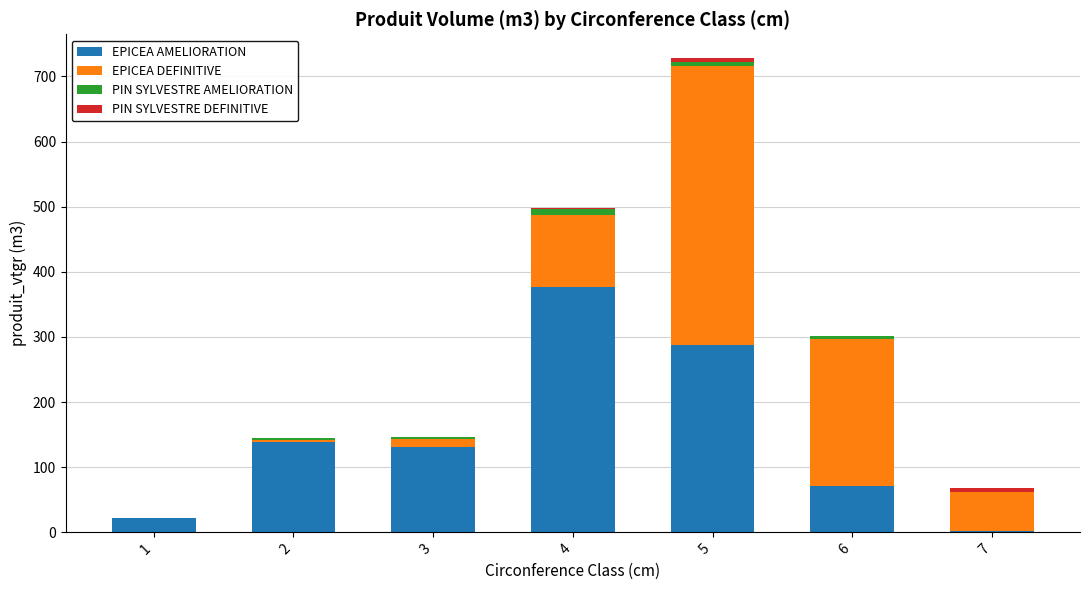

At which category is the sum across all series the highest?

5